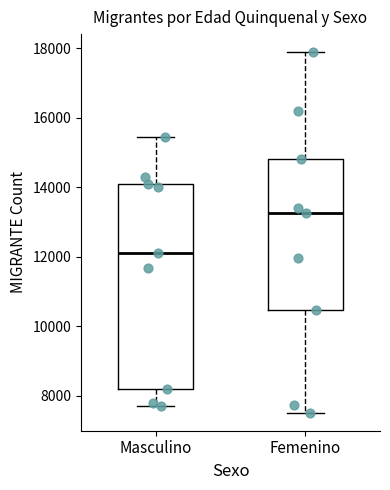

Comparing the boxes themselves (not the whiskers), which one is the tallest?

Masculino